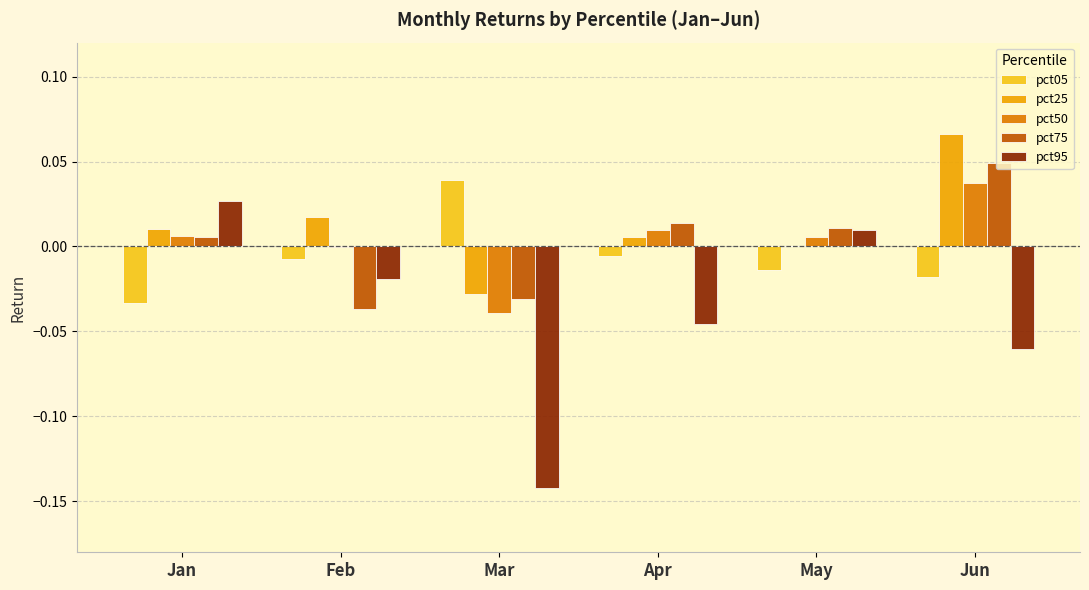

Which series changed the most between Feb and May?

pct75